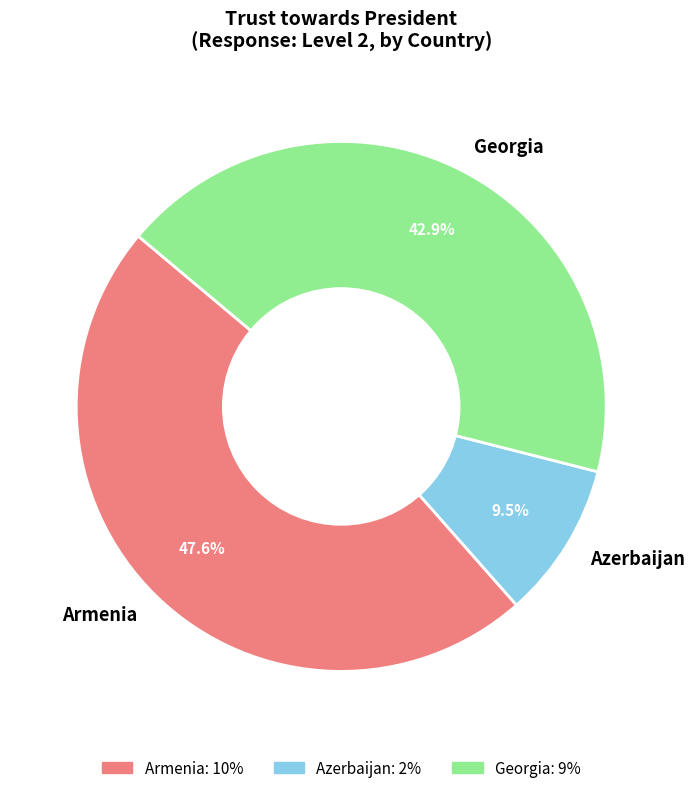

To the nearest percent, what portion does Georgia represent?

43%